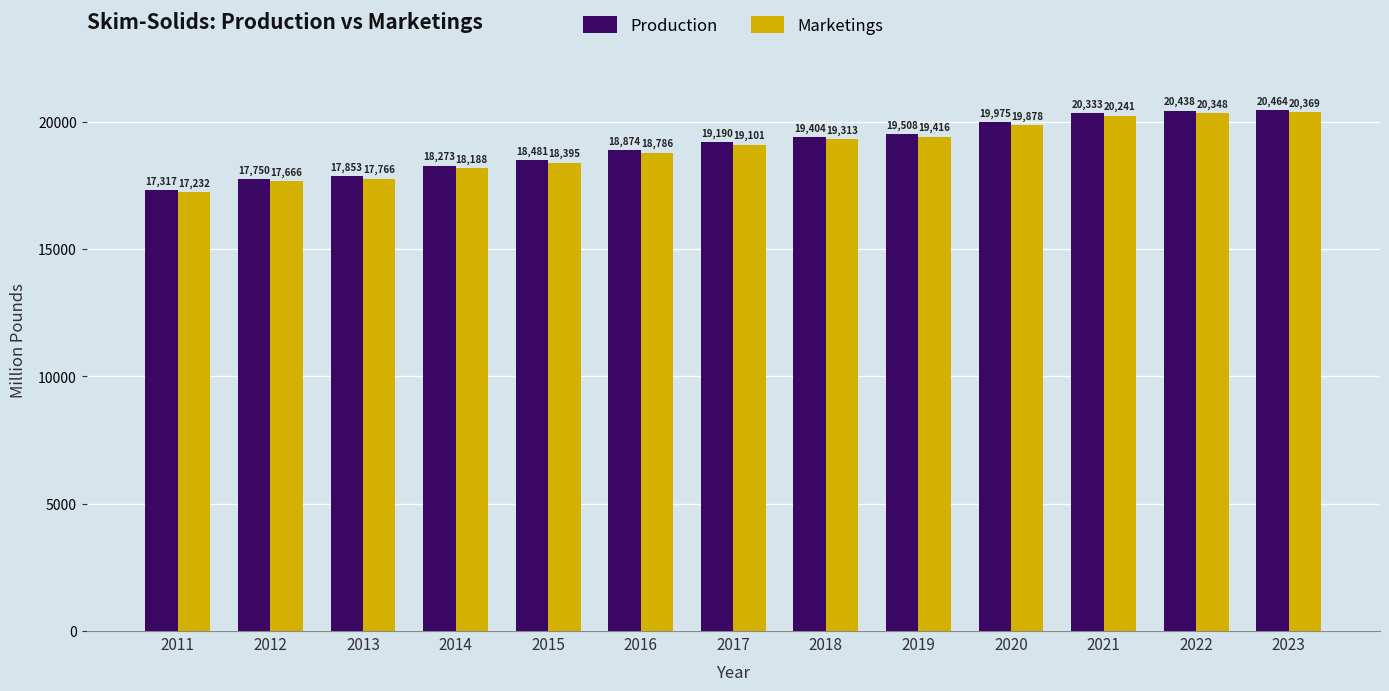

What is the difference between the highest and lowest values at 2016?

88.3